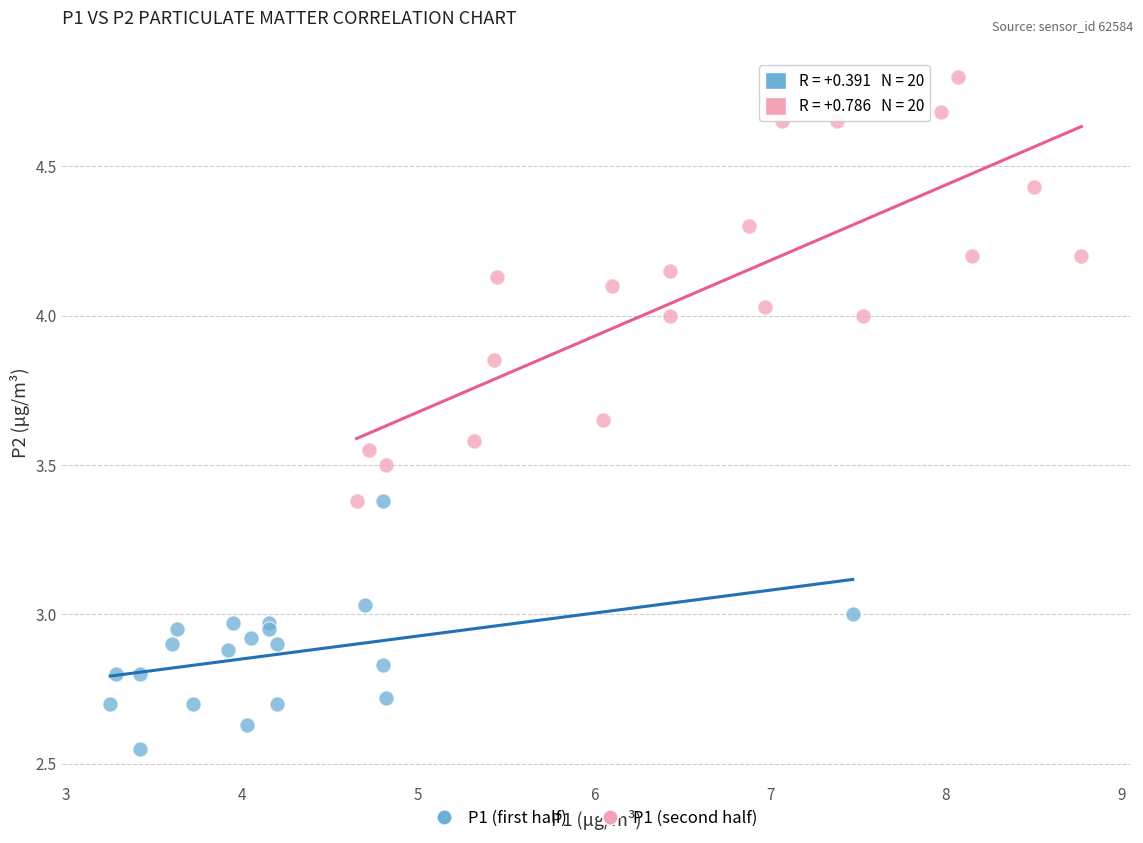

Which series reaches the minimum Y coordinate?

P1 (first half)